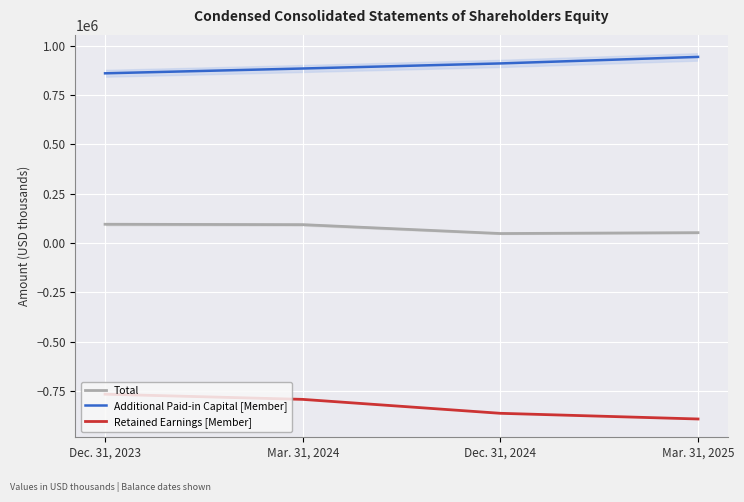

Which series changed the most between Mar. 31, 2024 and Dec. 31, 2024?

Retained Earnings [Member]